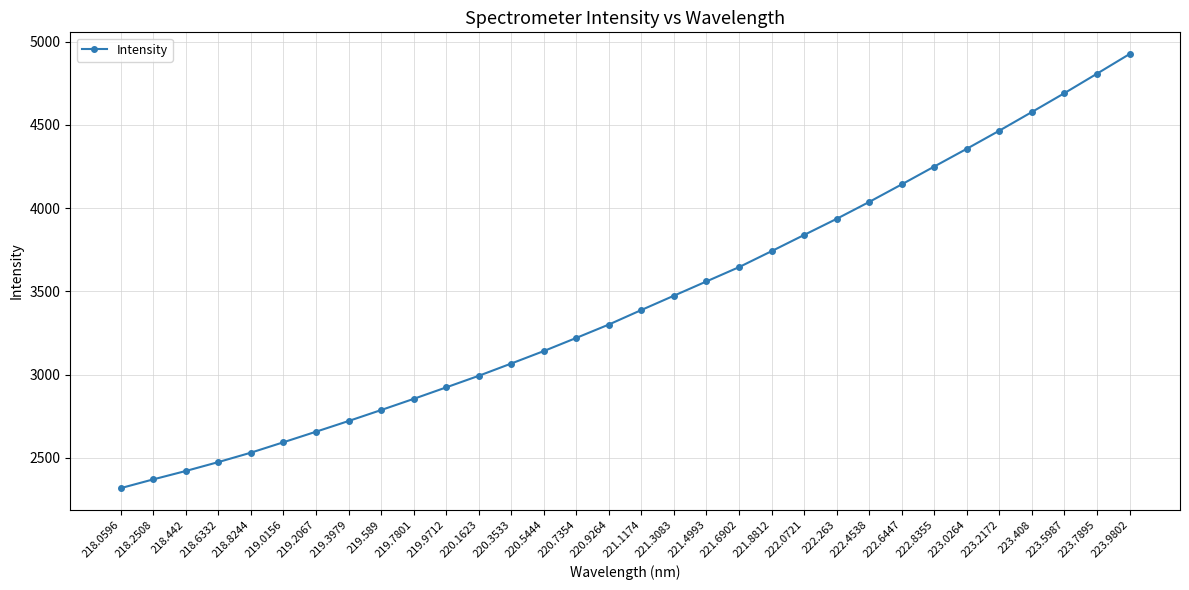

What is the value of the 25th point from the left?

4142.5